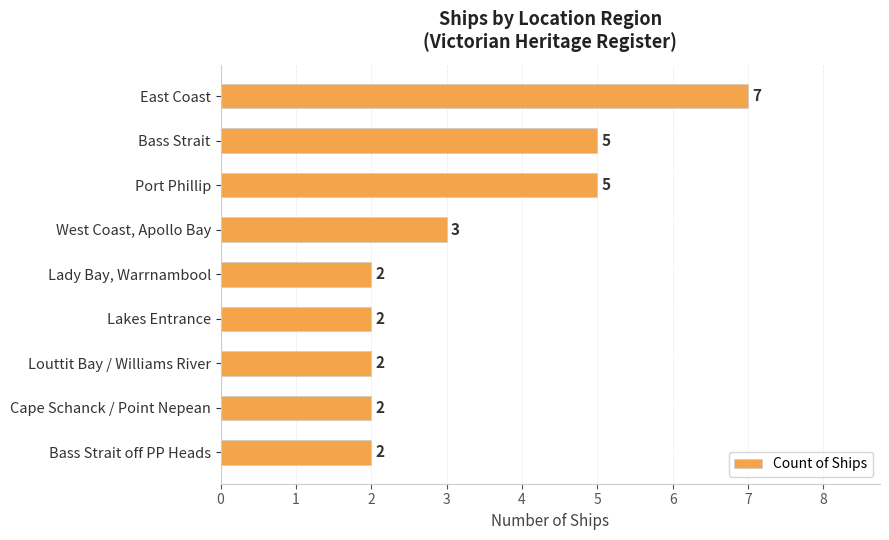

What is the greatest value displayed?

7